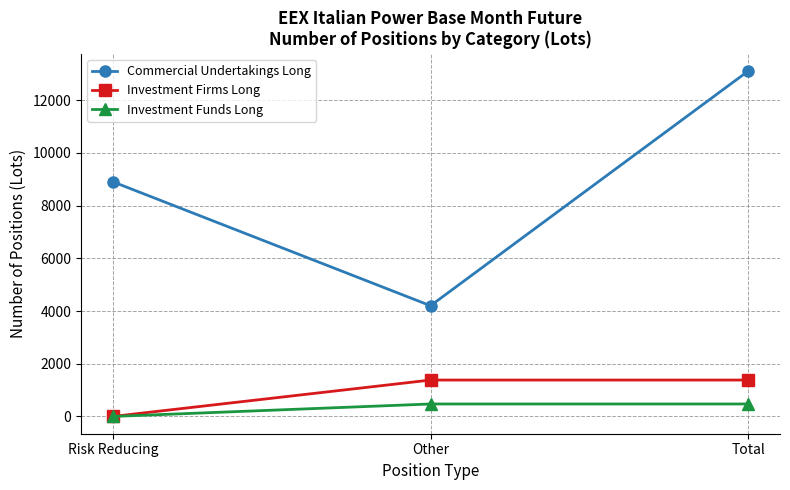

Between Risk Reducing and Total, which series saw the biggest shift?

Commercial Undertakings Long